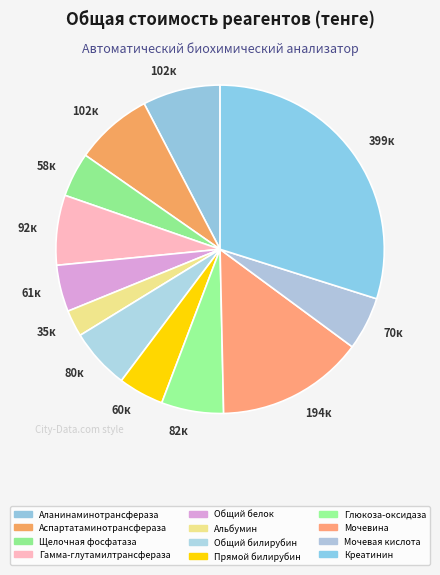

How many segments does this pie chart have?

12